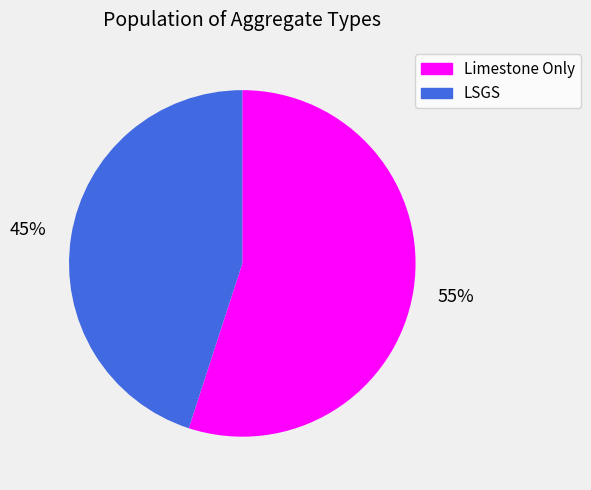

Is the sum of Limestone Only and LSGS greater than half?

Yes